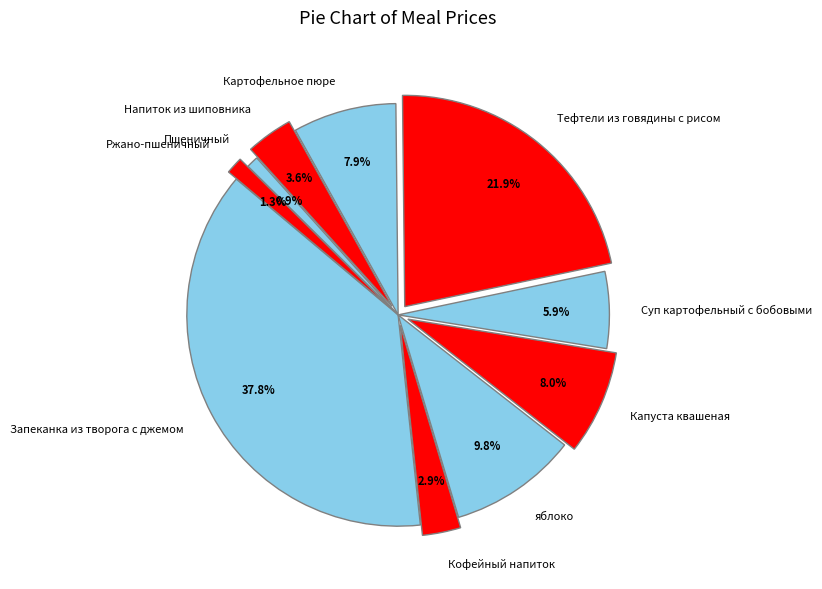

What percentage is the Запеканка из творога с джемом slice, to the nearest percent?

38%